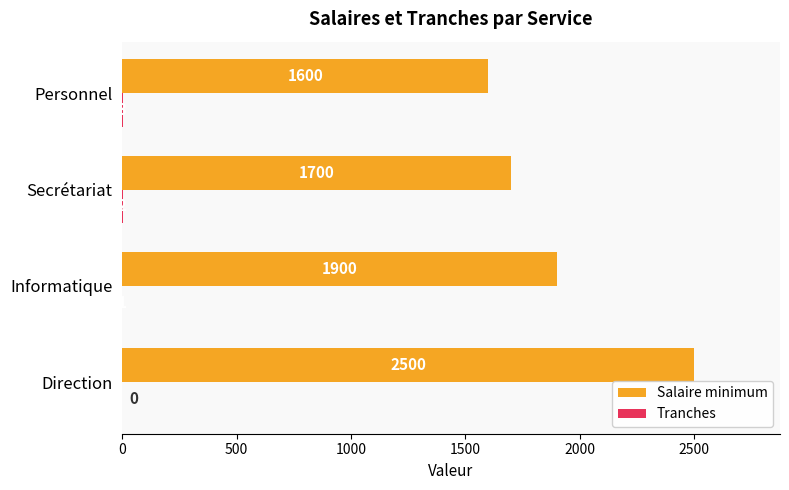

Which series has the widest spread of values?

Salaire minimum